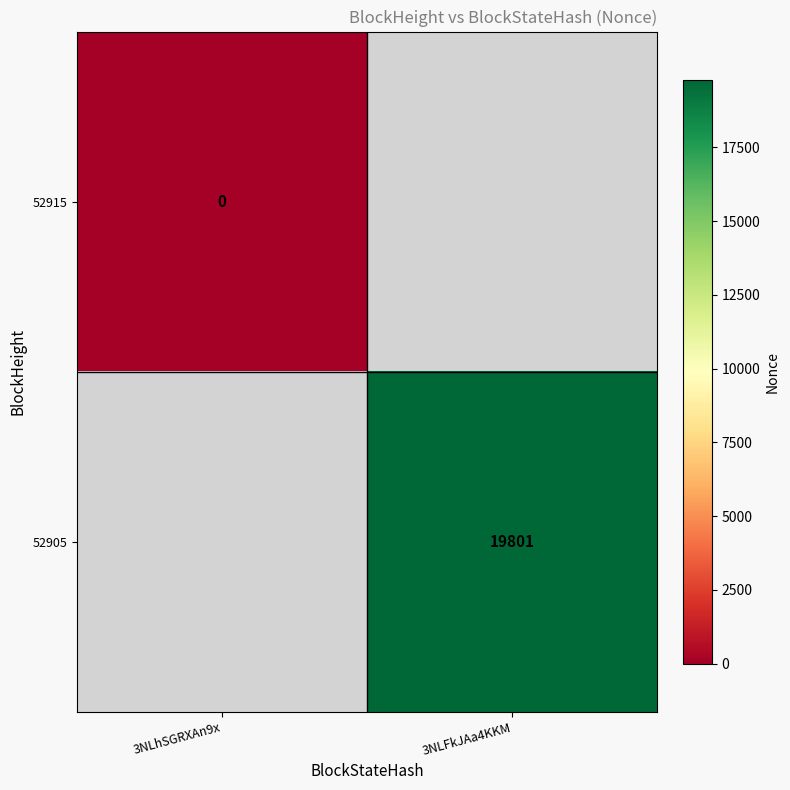

The value of 52905 at 3NLFkJAa4KKM is 19801. True or false?

True